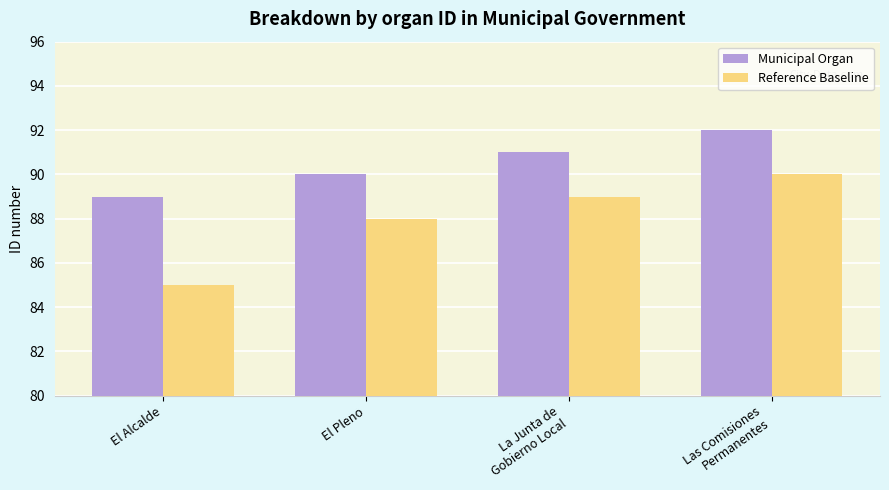

What is the difference between the Municipal Organ values at La Junta de
Gobierno Local and El Pleno?

1